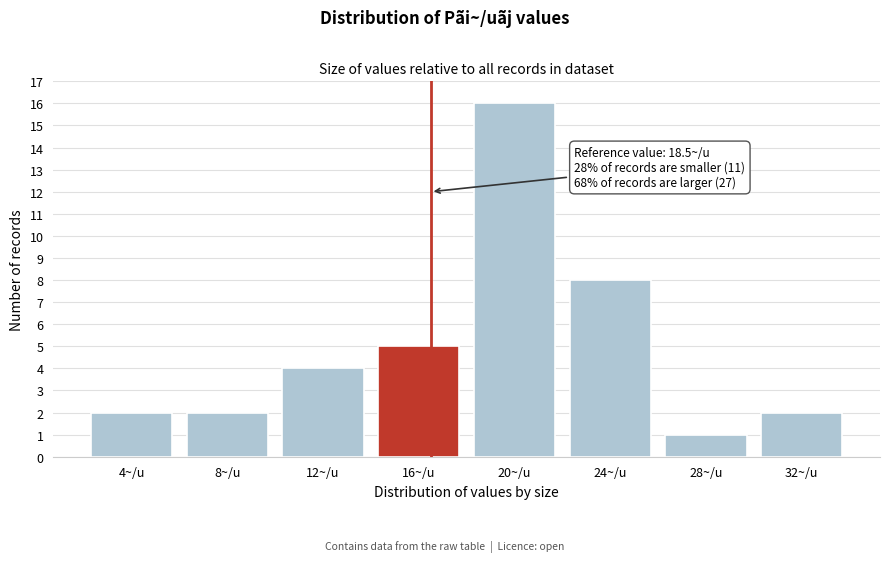

Reading left to right, extract all data points from this chart.

4~/u=2	8~/u=2	12~/u=4	16~/u=5	20~/u=16	24~/u=8	28~/u=1	32~/u=2